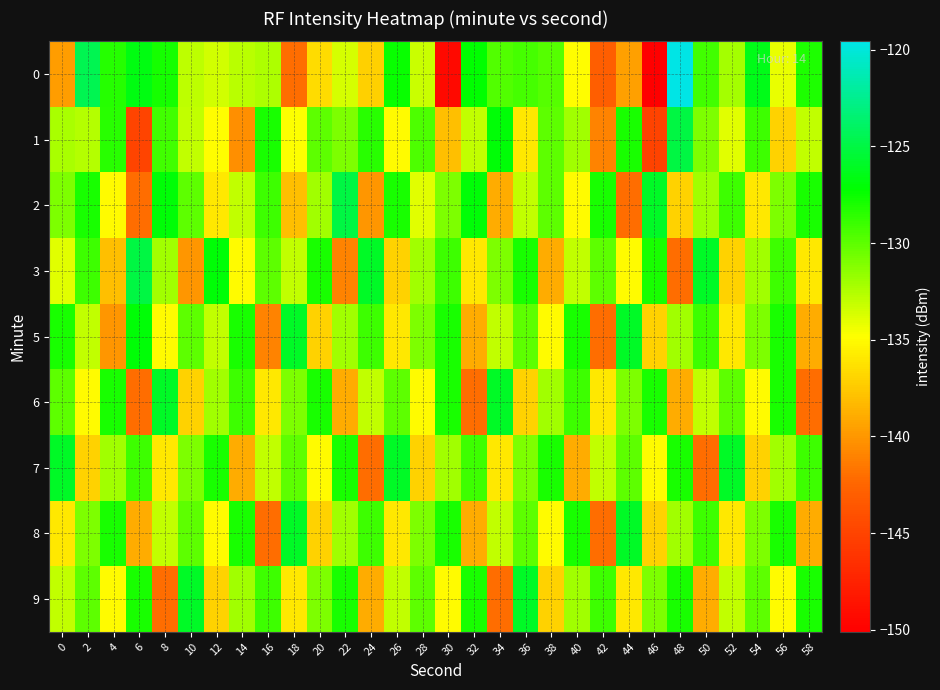

Which has a higher value, 54 or 12?

54